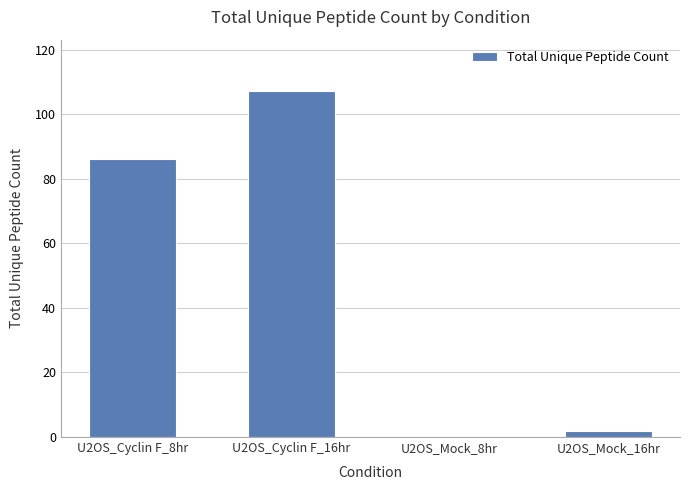

The chart shows a value of 2 at U2OS_Mock_16hr. True or false?

True